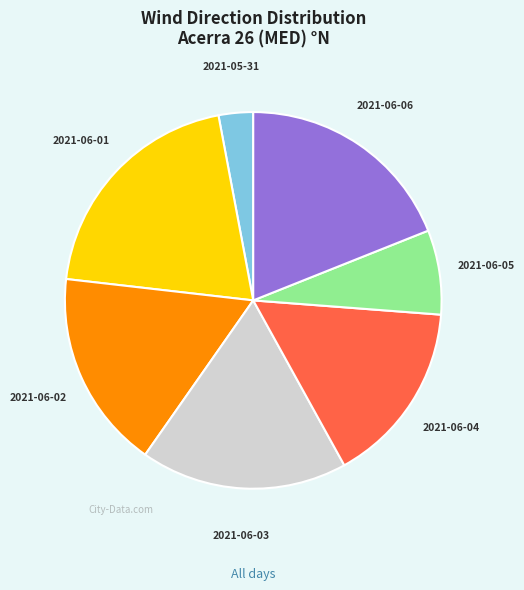

Is there any slice that represents more than half of the pie?

No